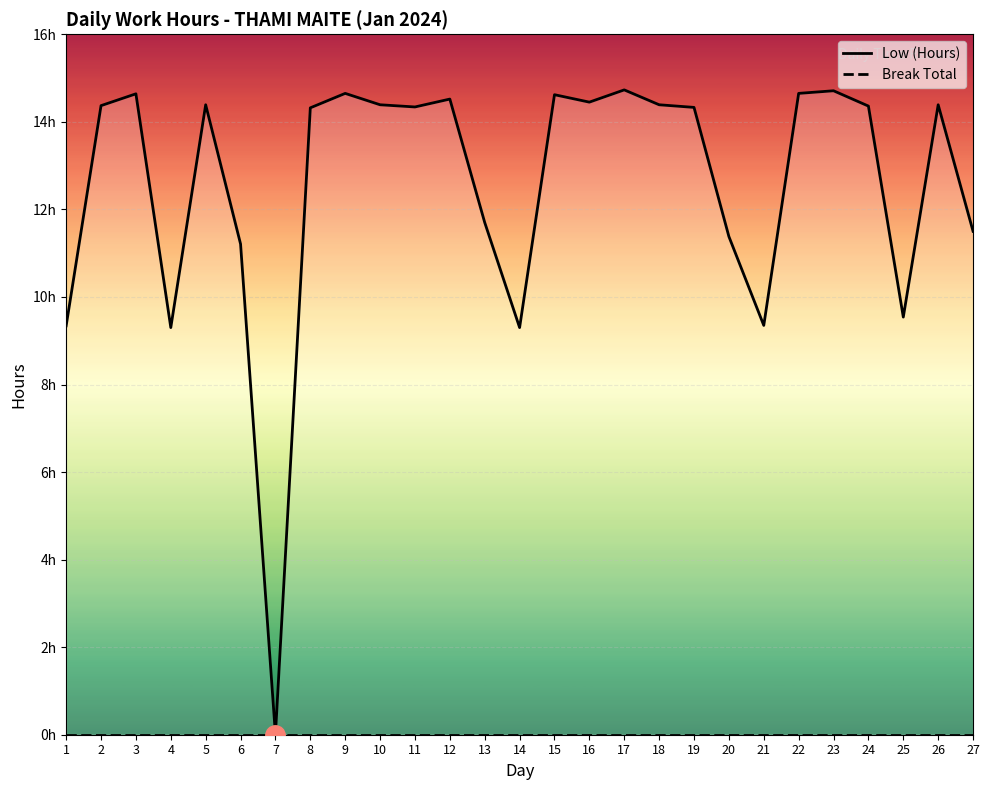

Rank the series at 20 from highest to lowest value.

Low (Hours), Break Total